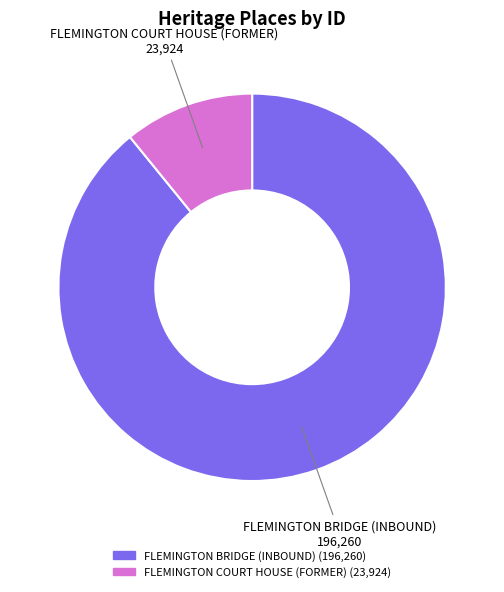

What is the ratio of the value at FLEMINGTON BRIDGE (INBOUND) to the value at FLEMINGTON COURT HOUSE (FORMER)?

8.2